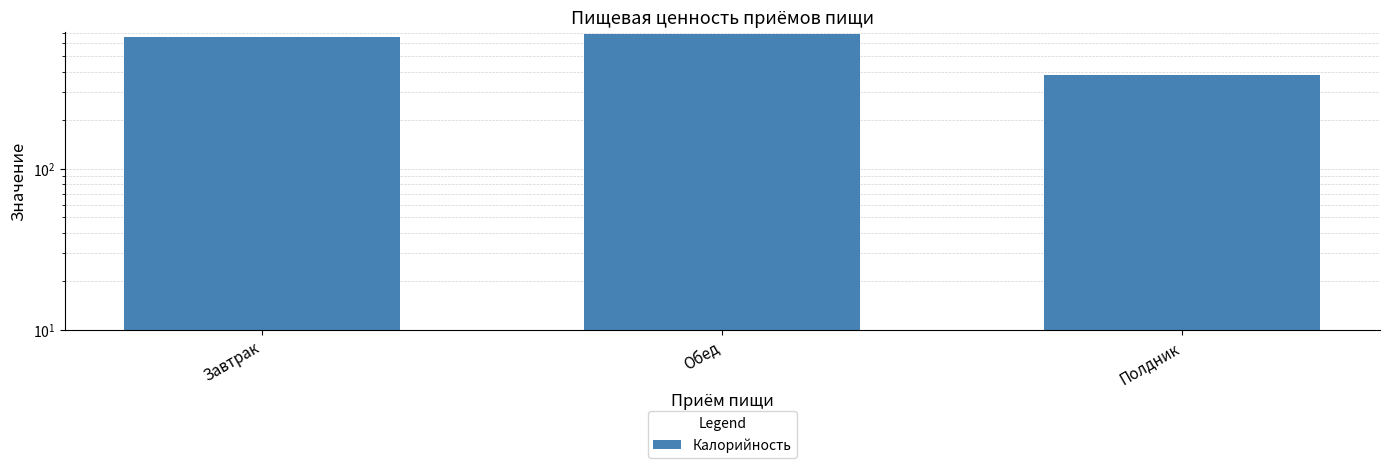

What is the difference between the maximum and second lowest values?

25.0